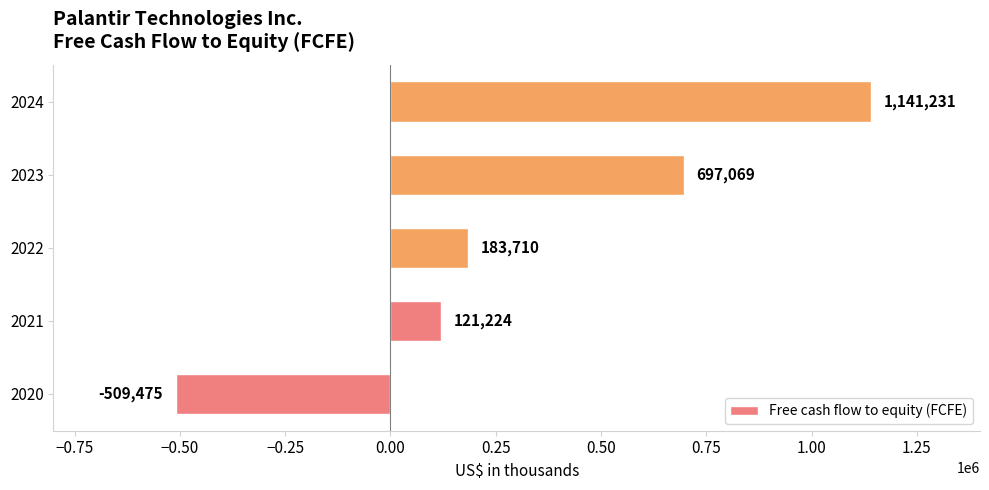

Count the number of data series in this chart.

1